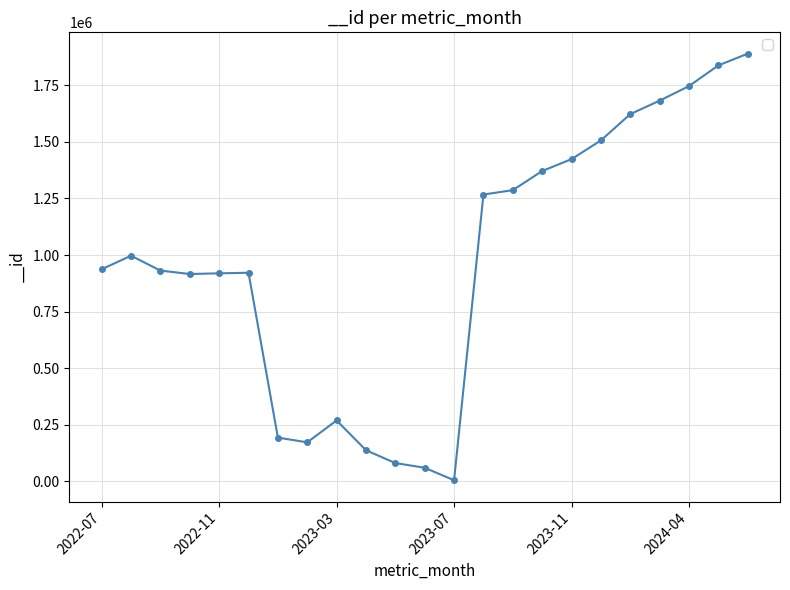

Does the chart display data point markers on the line(s)?

Yes